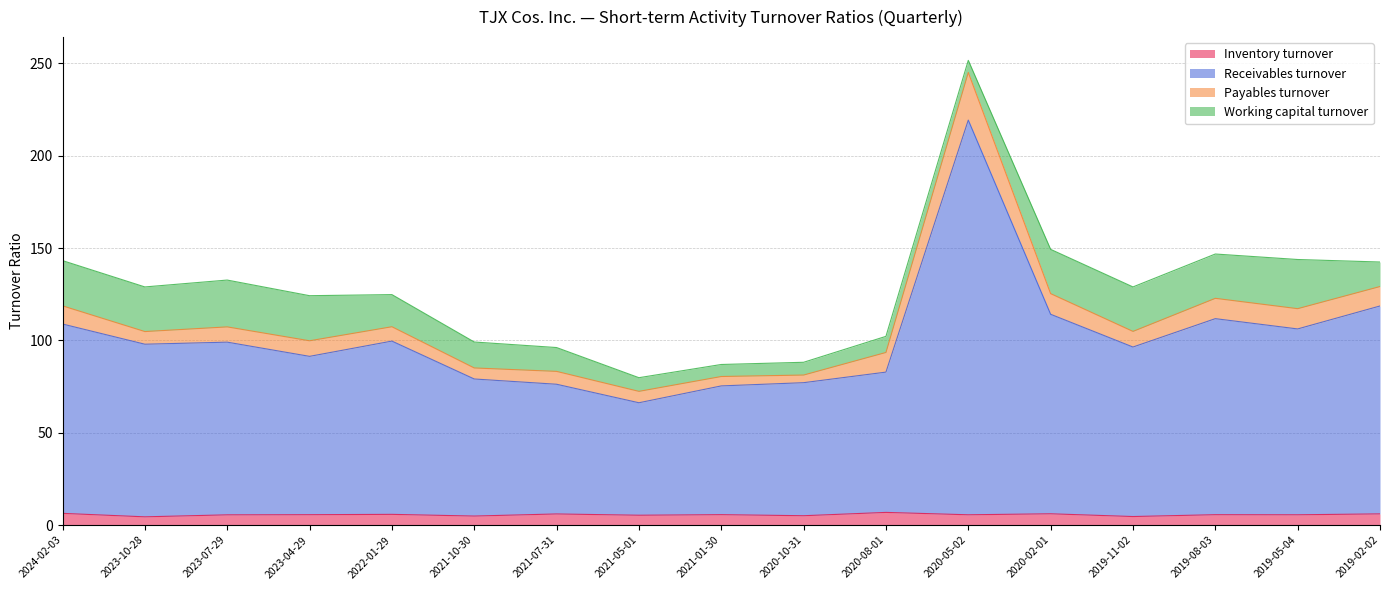

What is the total value across all series at 2020-08-01?

102.2